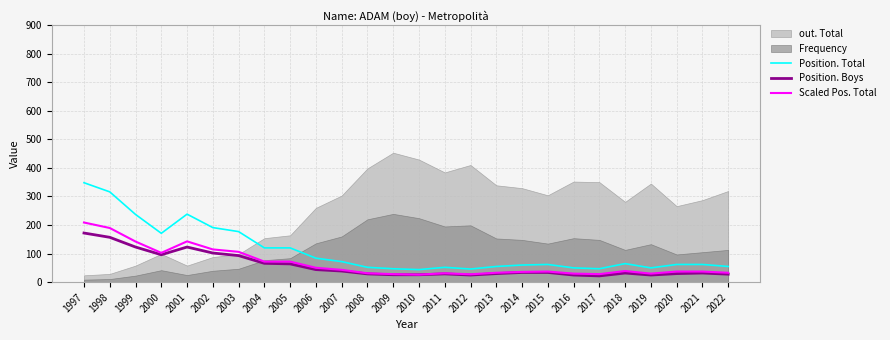

How many lines are shown in the chart?

3